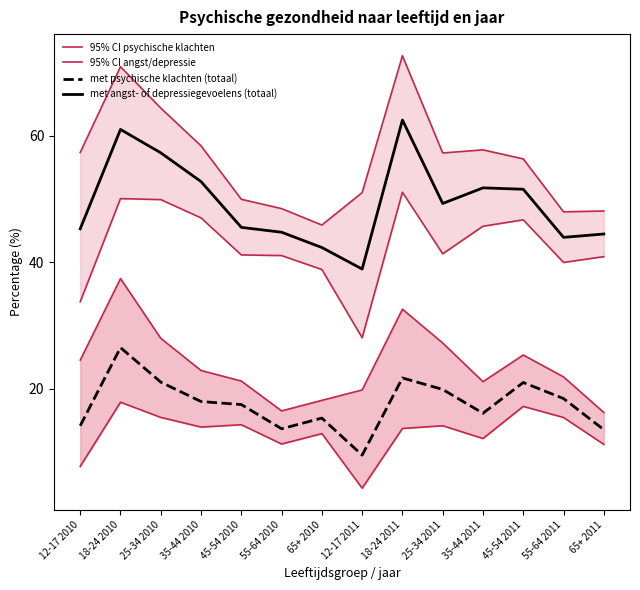

At which label does met psychische klachten (totaal) reach its minimum?

12-17 2011